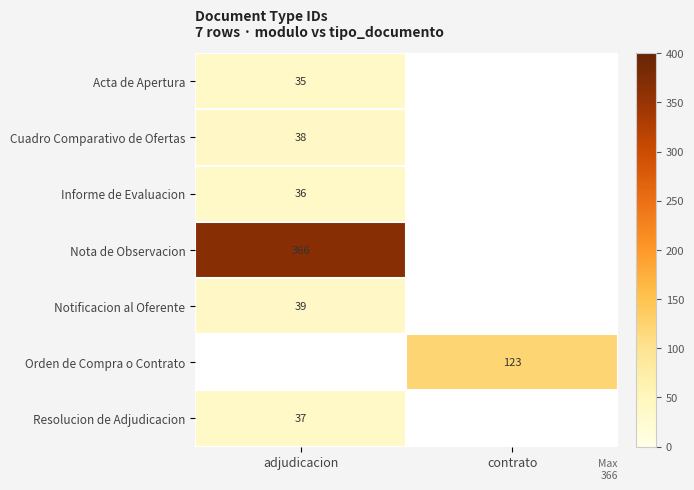

True or false: Cuadro Comparativo de Ofertas has a value of 38 at adjudicacion.

True